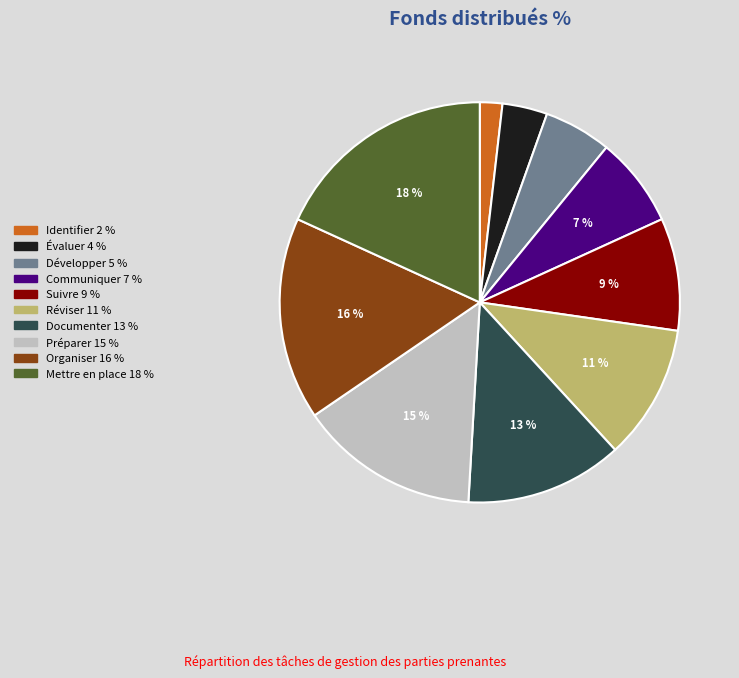

Does any single category account for the majority?

No